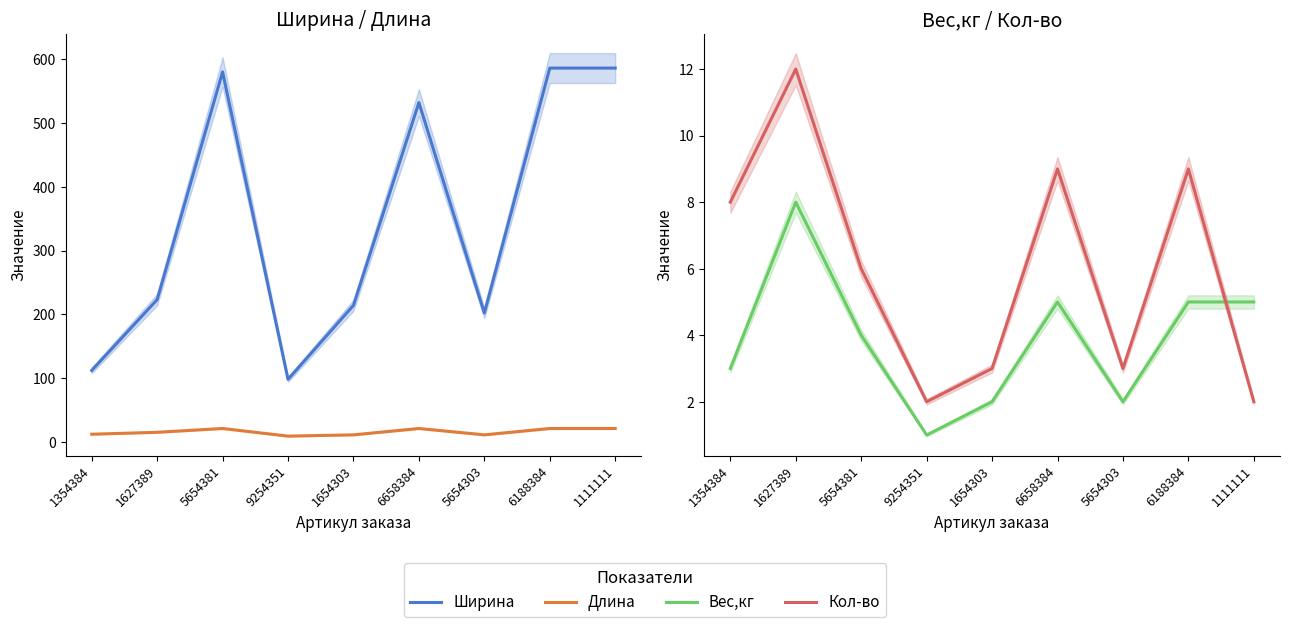

At which category is the sum across all series the highest?

6188384